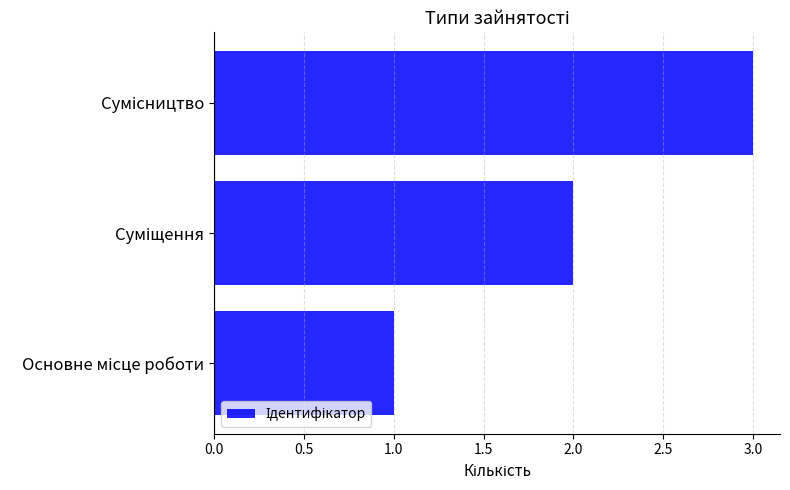

What is the sum of all values?

6